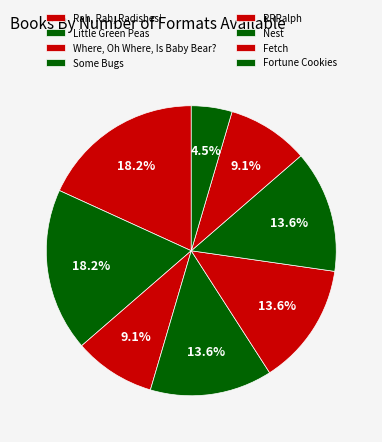

What is the smallest slice in the pie chart?

Fortune Cookies